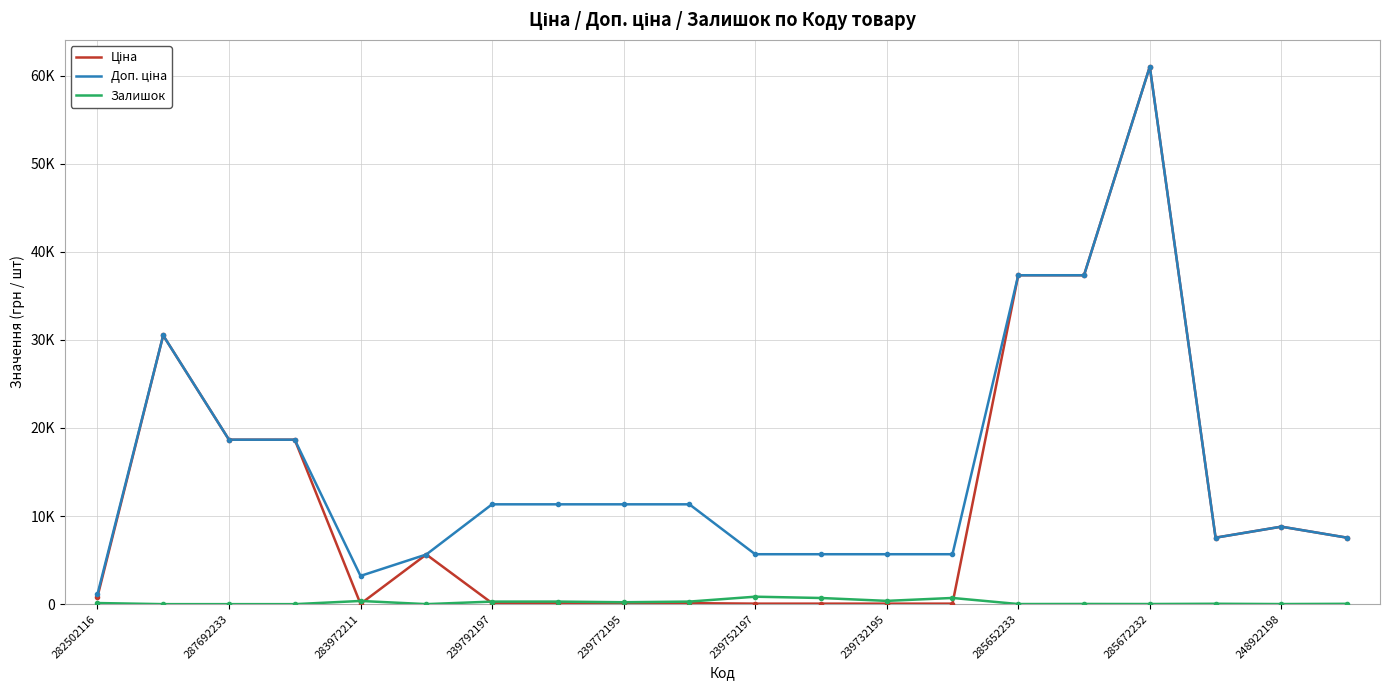

At which category does the chart reach its minimum across all series?

287692233